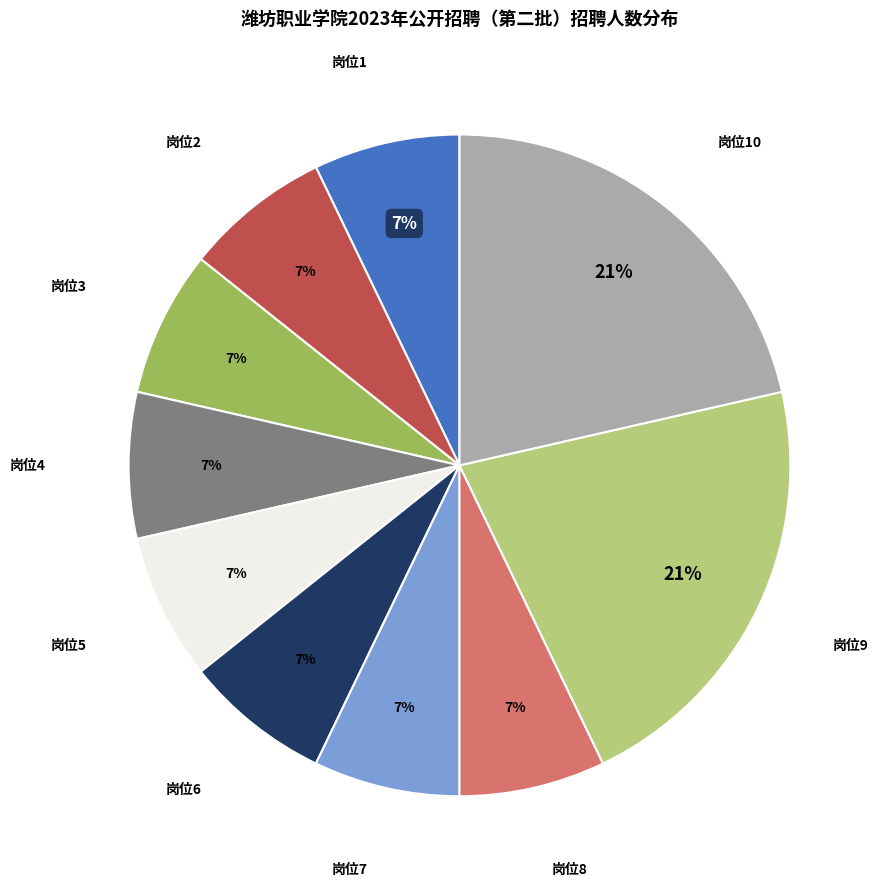

To the nearest percent, what is the combined percentage of 岗位7 and 岗位10?

29%